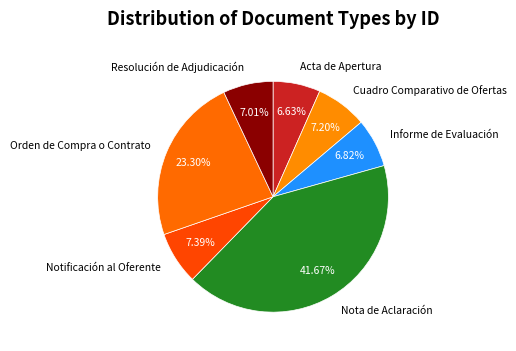

Is there a majority slice in this chart?

No